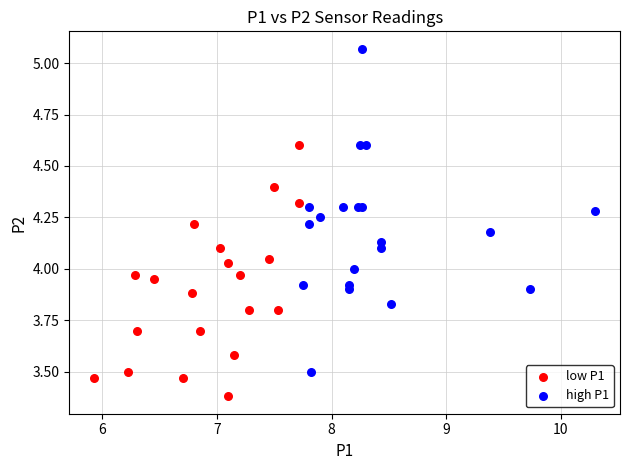

Which series reaches the maximum Y coordinate?

high P1